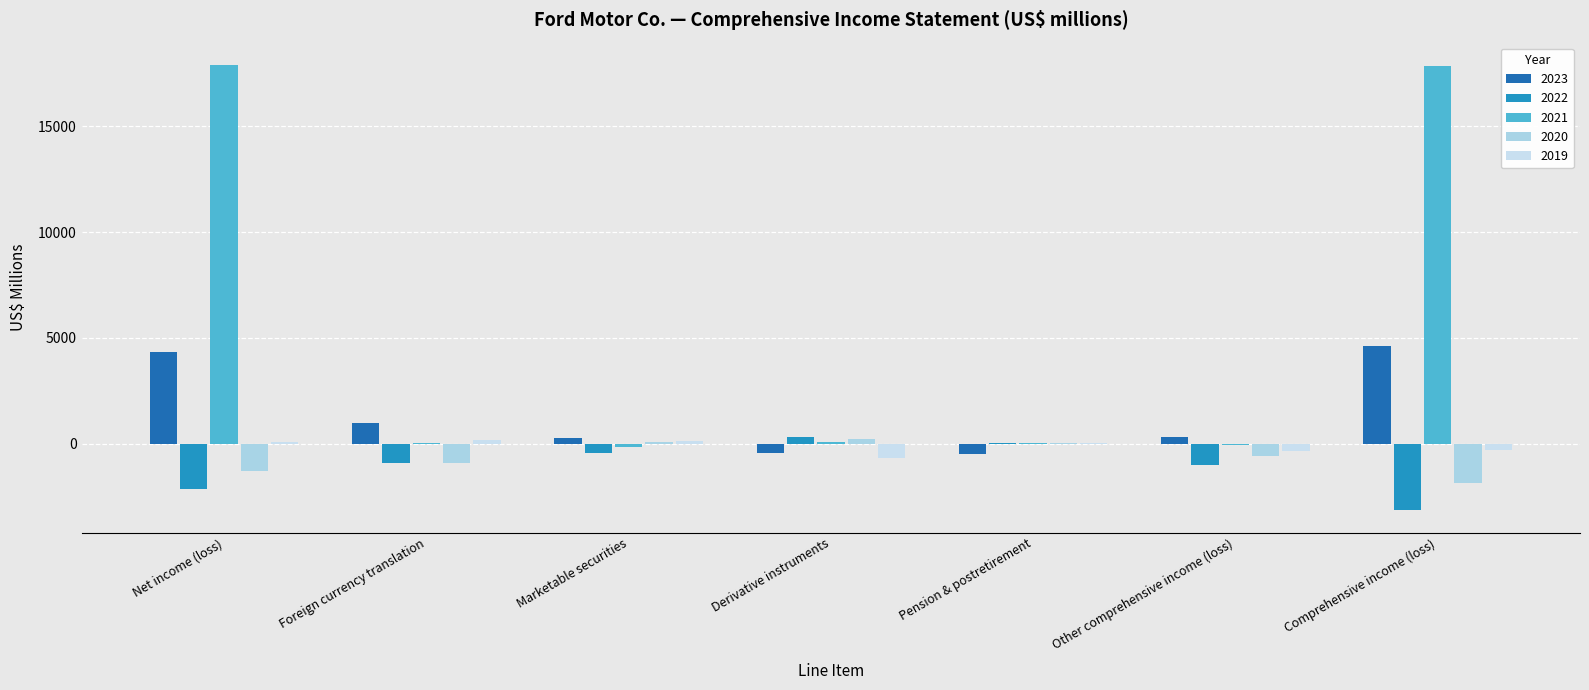

What is the spread (max minus min) of values at Derivative instruments?

1011